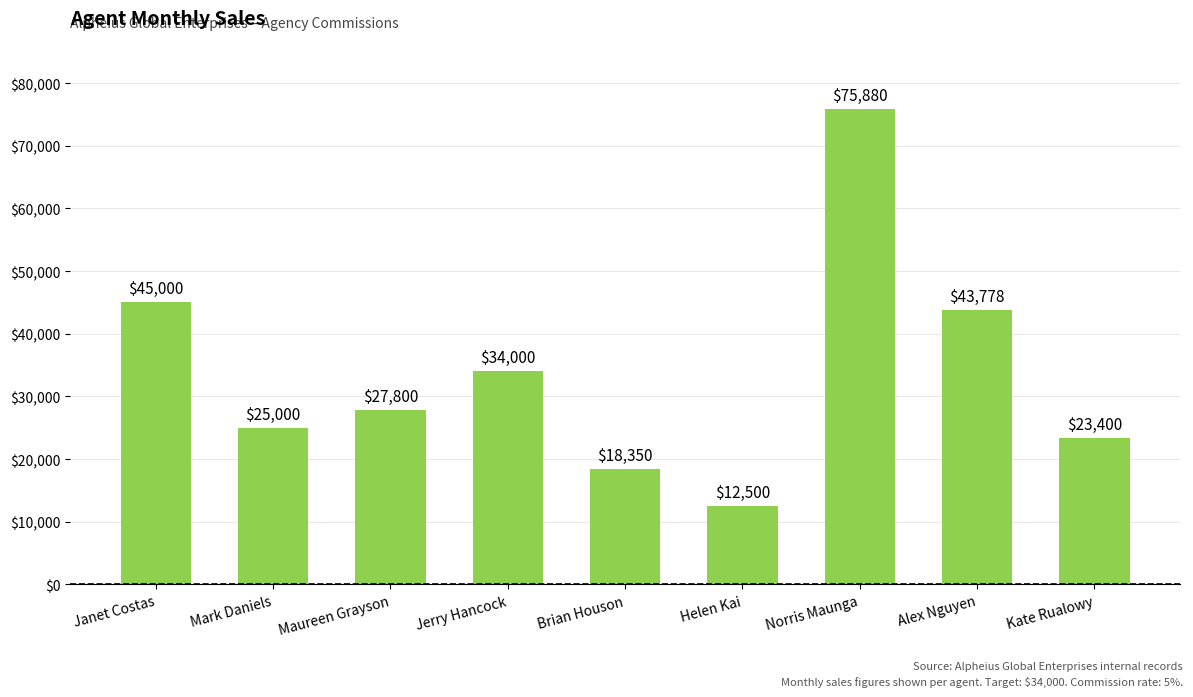

True or false: the data shows 8686 at Mark Daniels.

False